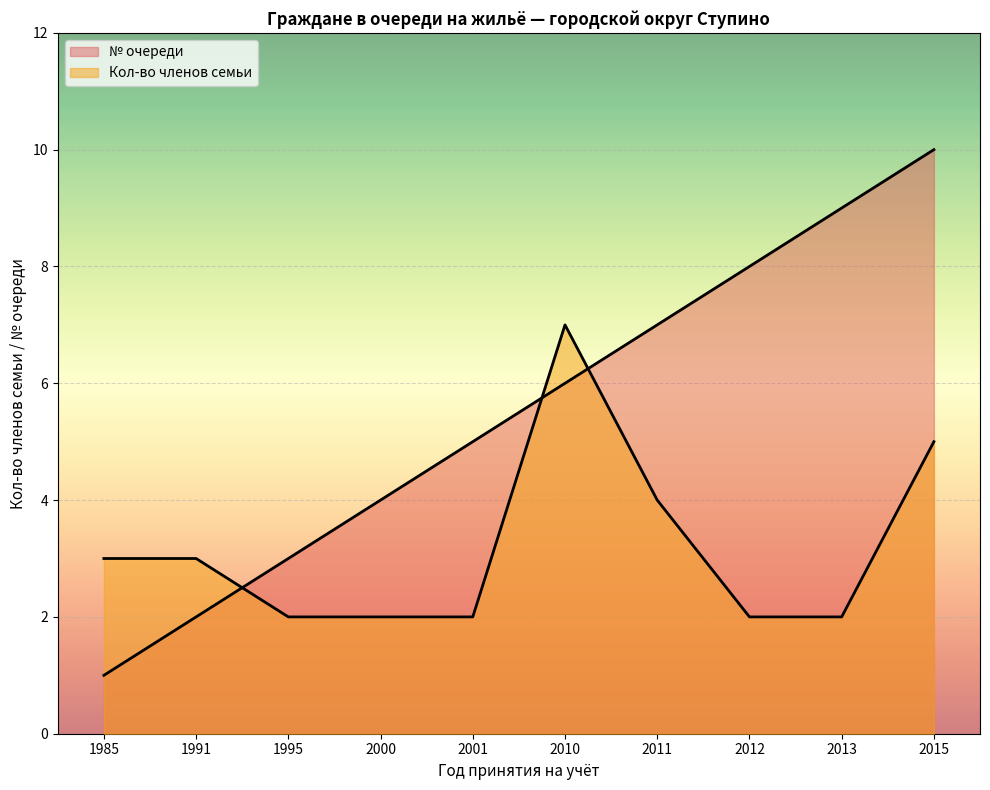

How many distinct data groups are displayed?

2